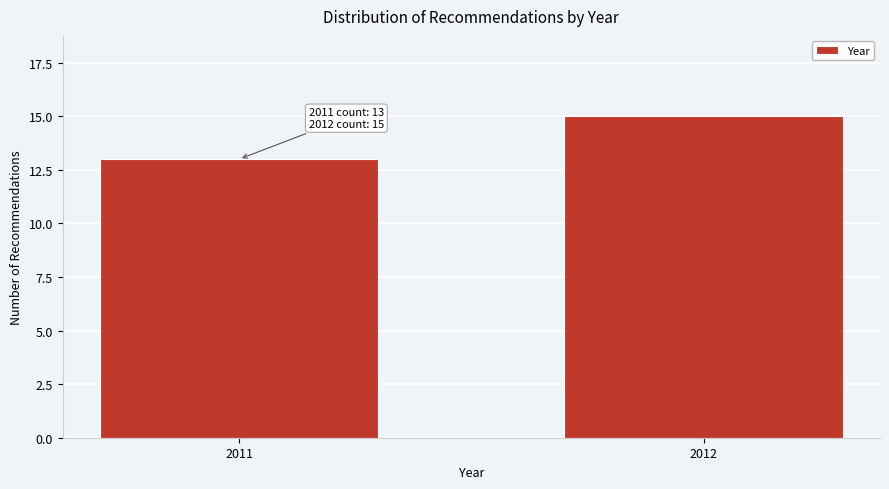

Reading right to left, extract all data points from this chart.

2012=15	2011=13